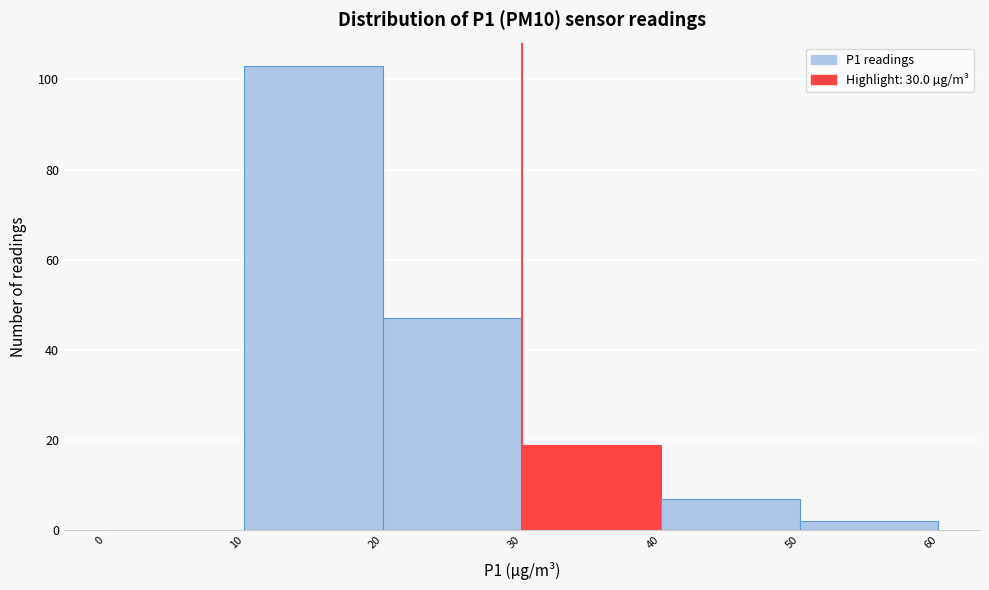

Reading left to right, transcribe this chart: for each bar, give the range it covers on the x-axis and its height. The values are not printed on the chart, so give them approximately, as read against the axis.

0 to 10: 0
10 to 20: 104
20 to 30: 48
30 to 40: 20
40 to 50: 8
50 to 60: 2